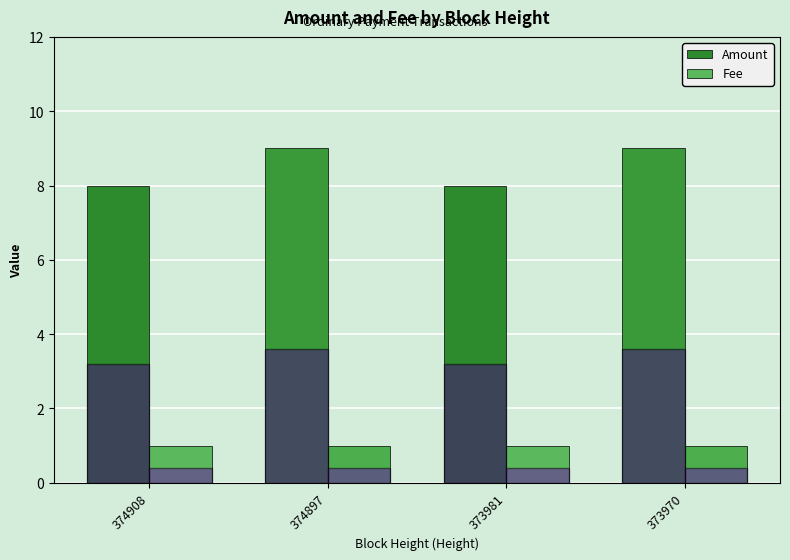

Is it true that Fee equals 1 at 374908?

True